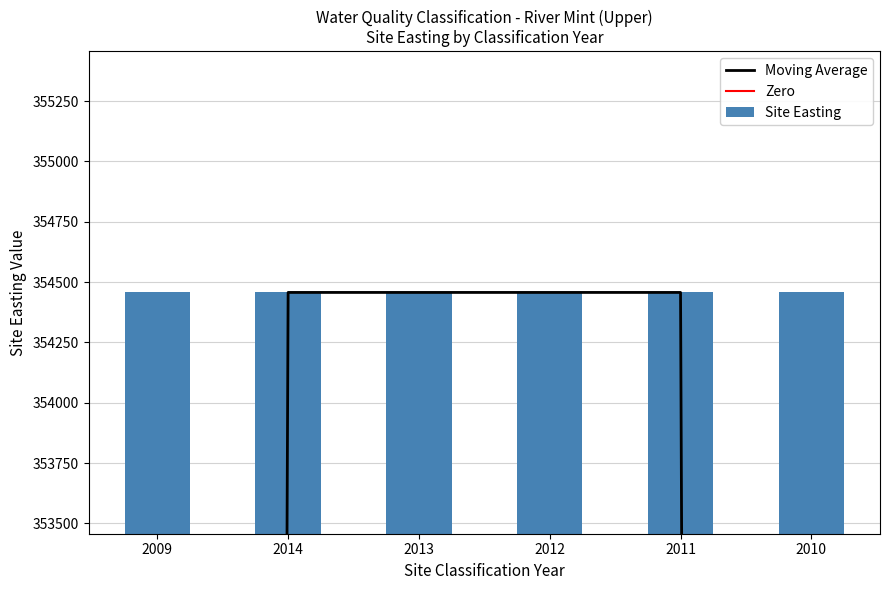

The value of Site Easting at 2013 is 354457. True or false?

True